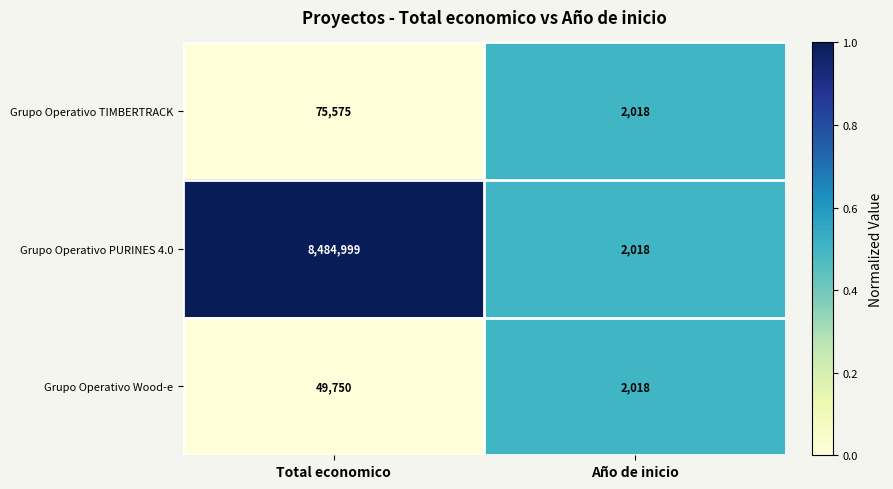

What is the greatest value displayed?

8484999